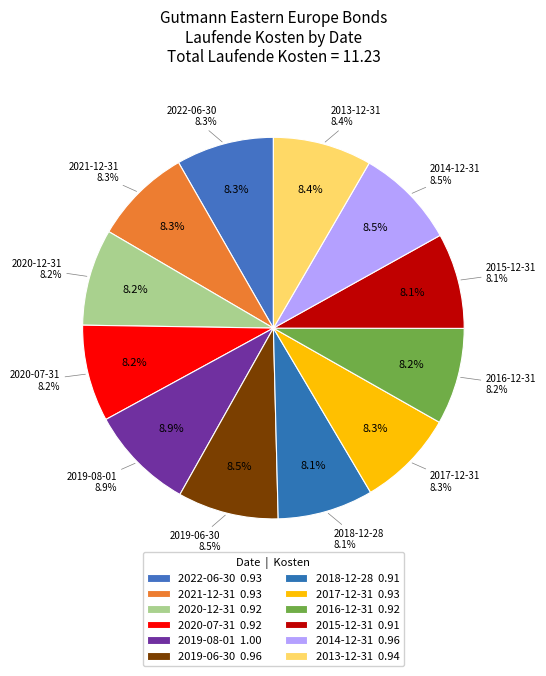

Is it true that 2022-06-30 is 3% of the pie?

False